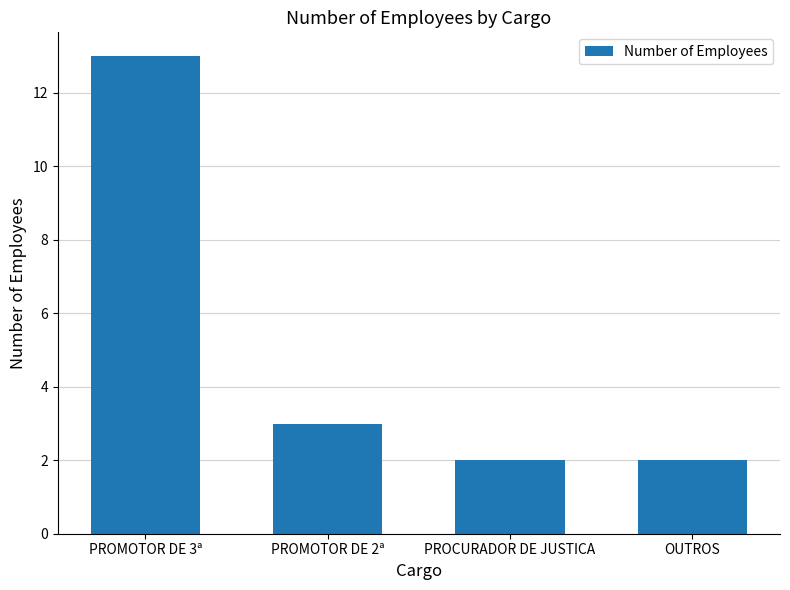

Reading left to right, what are all the values shown in this chart?

13	3	2	2